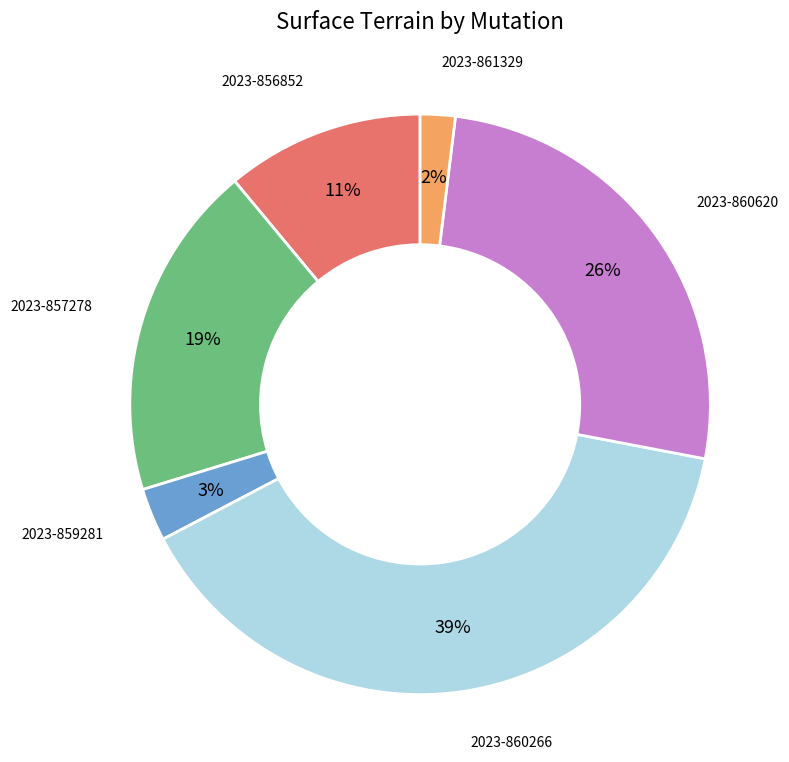

Is the sum of 2023-857278 and 2023-861329 greater than half?

No